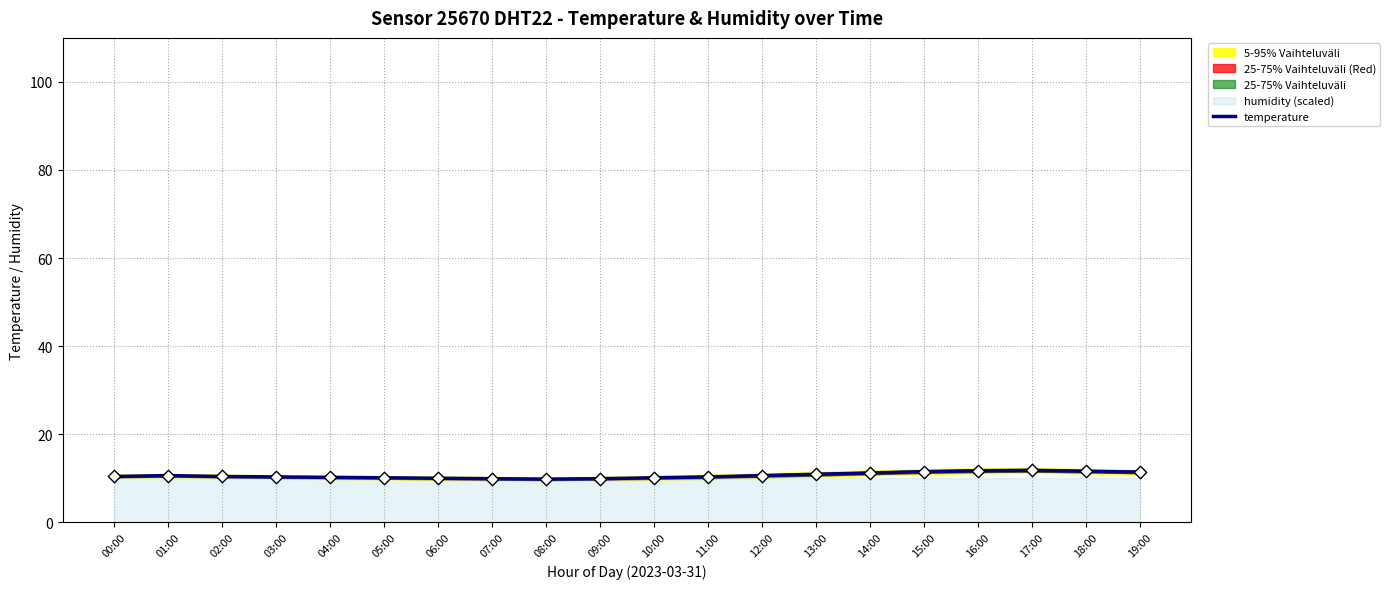

What is the ratio of the value at 01:00 to the value at 02:00?

1.0